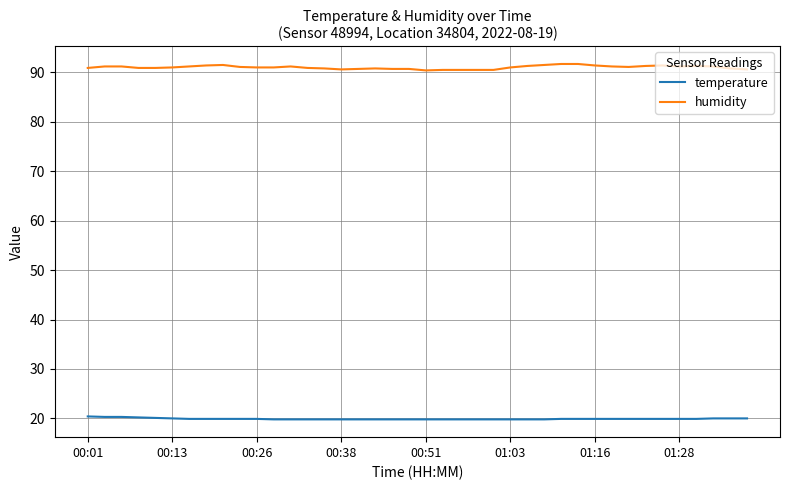

What are all the series names shown in the legend?

temperature, humidity